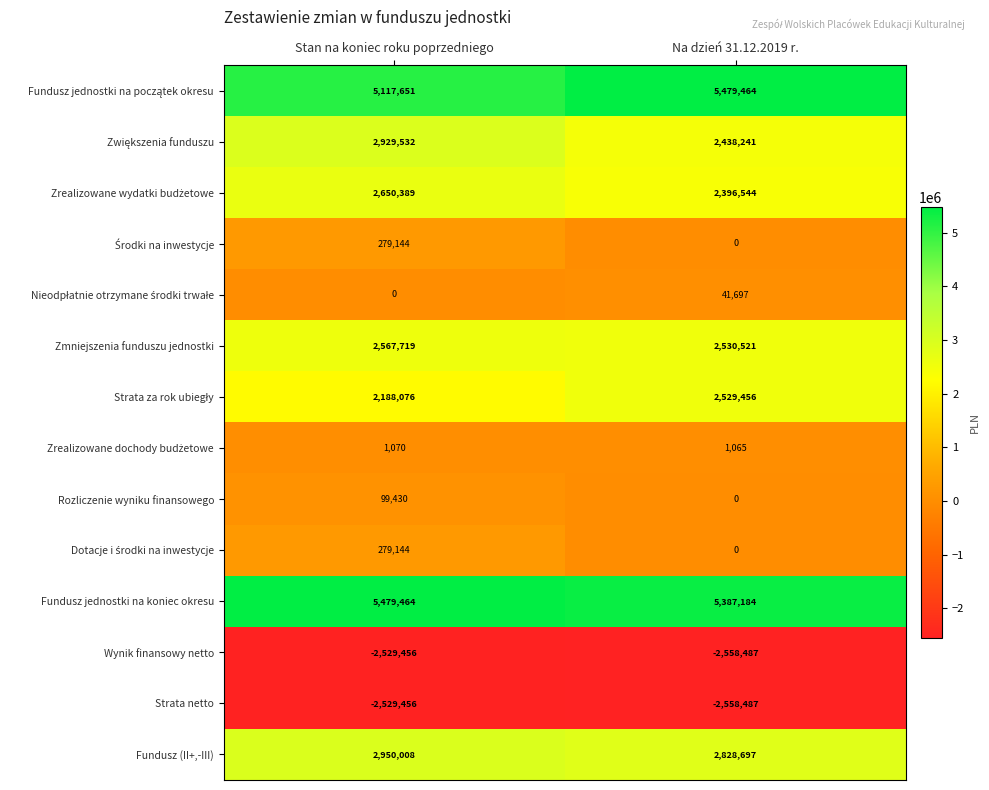

What is the greatest value displayed?

5479464